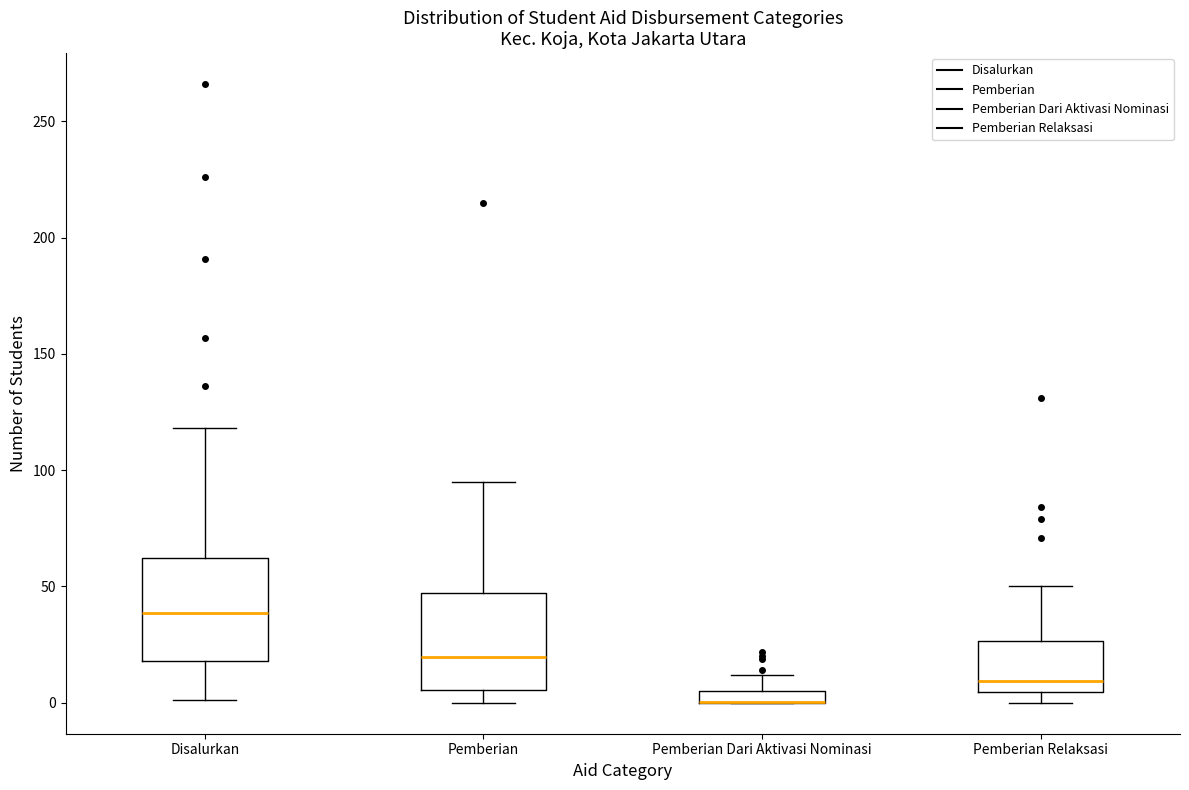

Where does the upper whisker of the box for Pemberian Dari Aktivasi Nominasi end on the y-axis? The values are not printed on the chart, so give them approximately, as read against the axis.

10